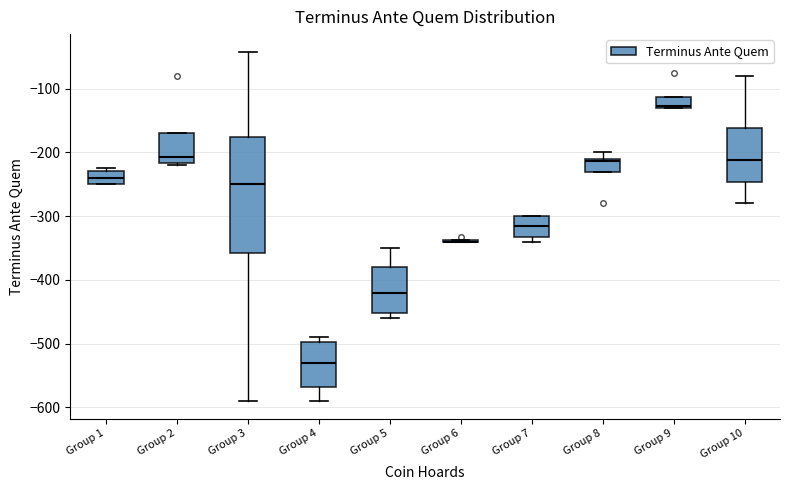

Reading left to right, read every box against the y-axis: the position of its median line, the range the box covers, and the ends of its whiskers. The values are not printed on the chart, so give them approximately, as read against the axis.

Group 1: median -240, box -250 to -230, whiskers -250 to -220
Group 2: median -210, box -220 to -170, whiskers -220 (just below the box's lower edge) to -170
Group 3: median -250, box -360 to -180, whiskers -590 to -40
Group 4: median -530, box -570 to -500, whiskers -590 to -490
Group 5: median -420, box -450 to -380, whiskers -460 to -350
Group 6: box collapsed to a line at -340, whiskers -340 to -340
Group 7: median -310, box -330 to -300, whiskers -340 to -300
Group 8: median -210 (just below the box's upper edge), box -230 to -210, whiskers -230 to -200
Group 9: median -130, box -130 to -110, whiskers -130 to -110
Group 10: median -210, box -250 to -160, whiskers -280 to -80